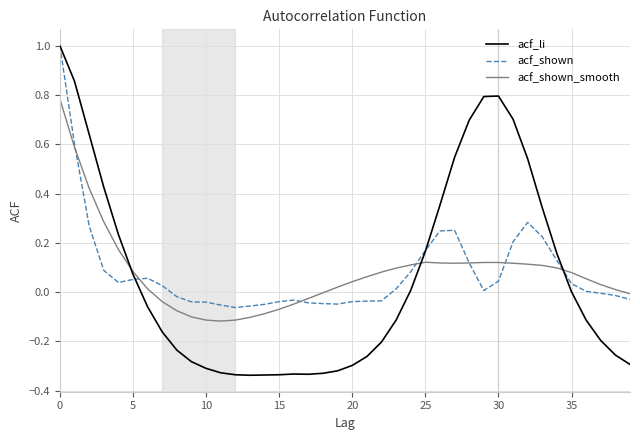

What is the maximum value shown in the chart?

1.0